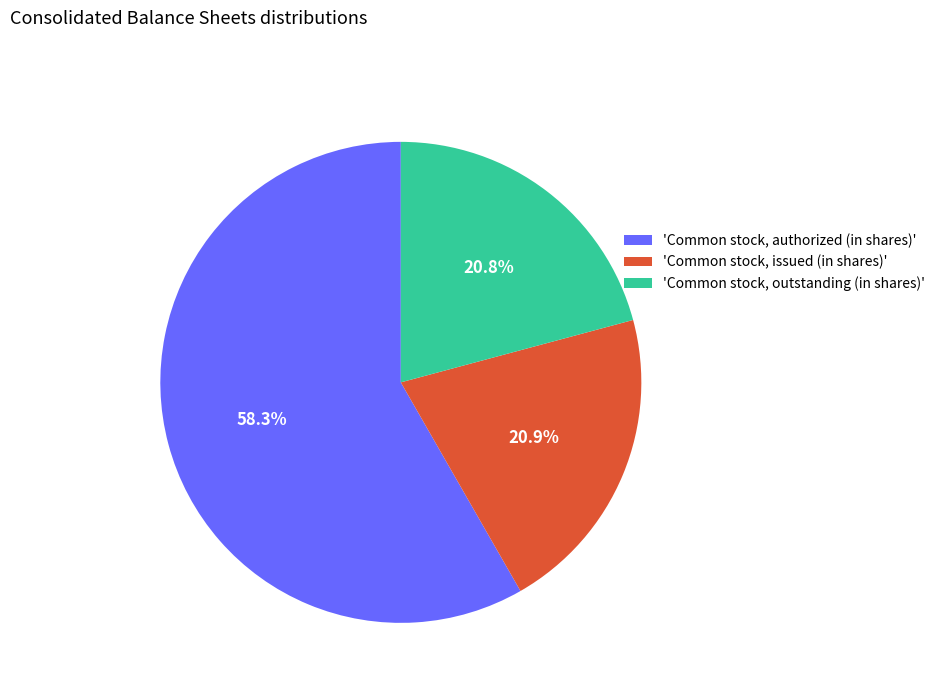

How much of the chart is everything except 'Common stock, issued (in shares)'?

79.1%